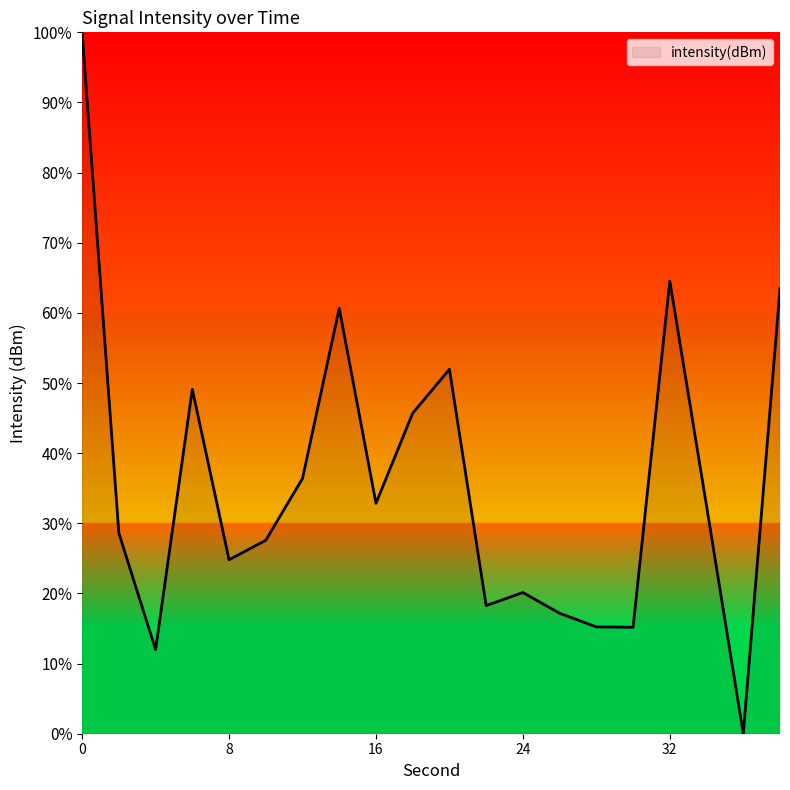

What is the maximum value shown in the chart?

100.0